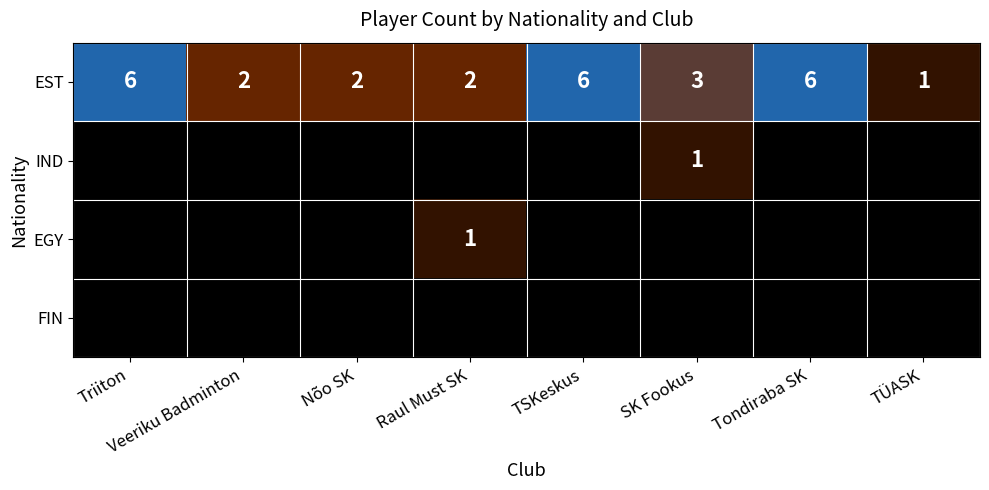

At which label is EST closest to 3?

SK Fookus